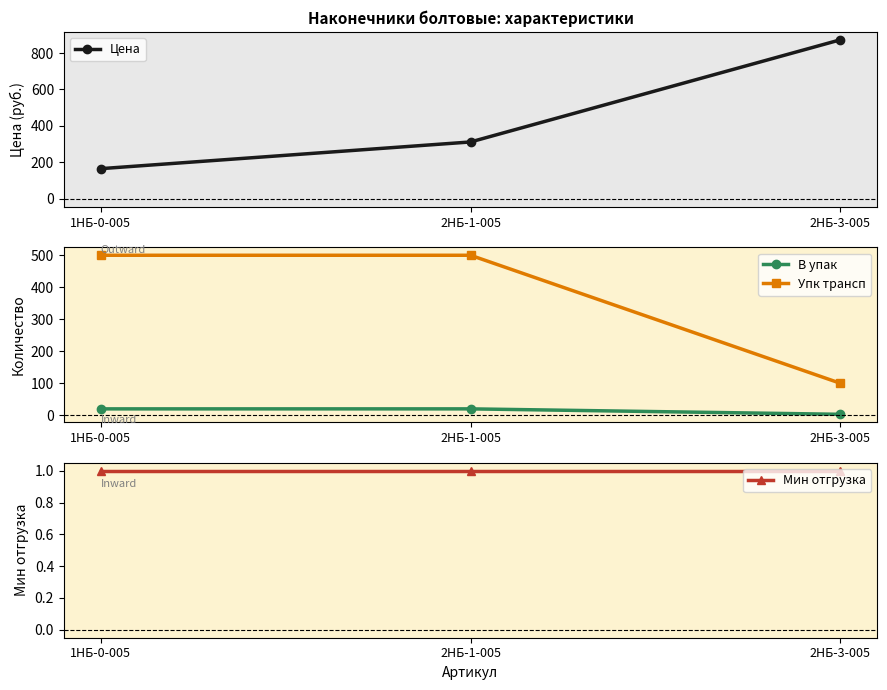

How many В упак values are between 3 and 20?

3